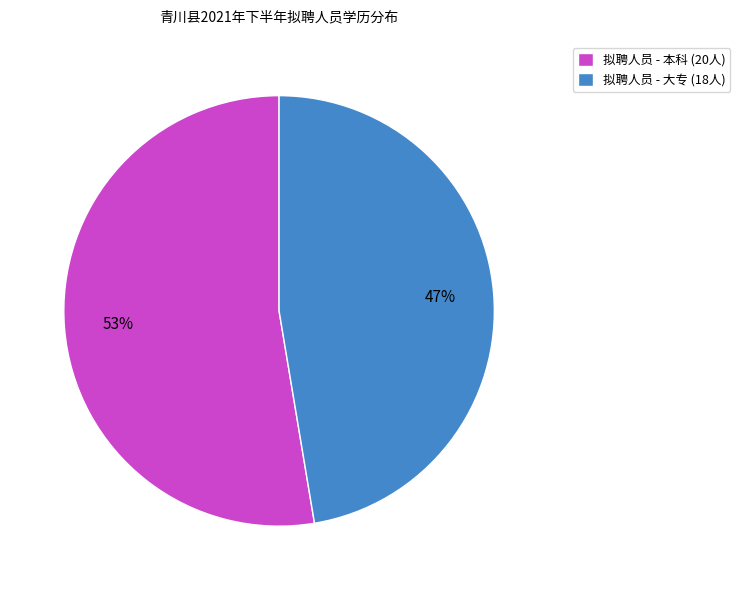

To the nearest percent, what portion does 拟聘人员 - 大专 (18人) represent?

47%